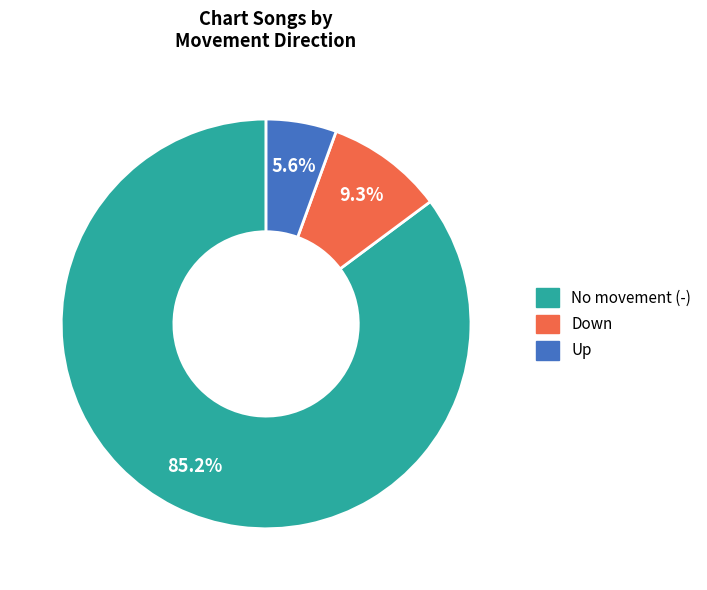

Is there any slice that represents more than half of the pie?

Yes